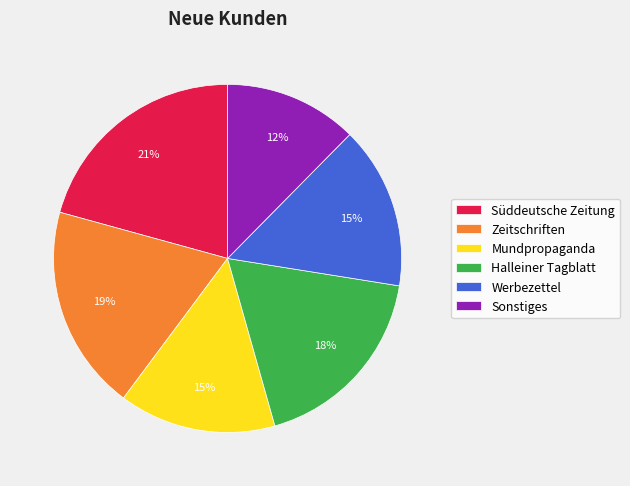

To the nearest percent, what is the difference between the Zeitschriften and Werbezettel slice percentages?

4%